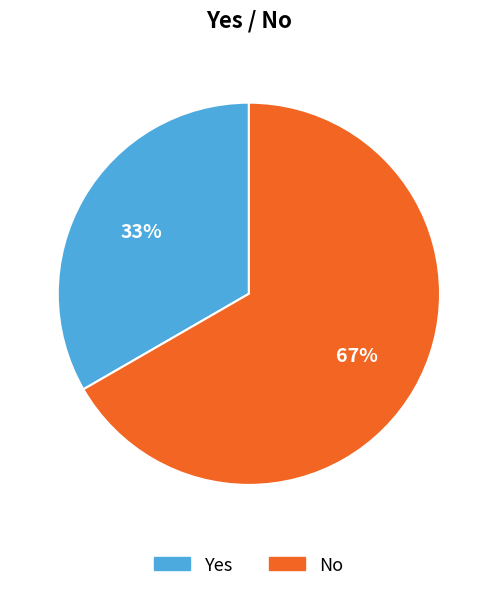

The No slice represents 67% of the pie. True or false?

True